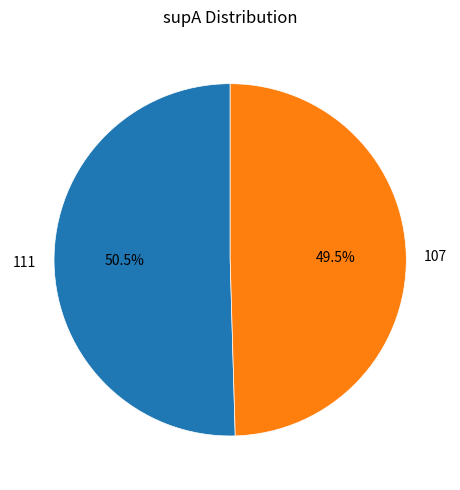

Which category has the smallest portion of the pie?

107